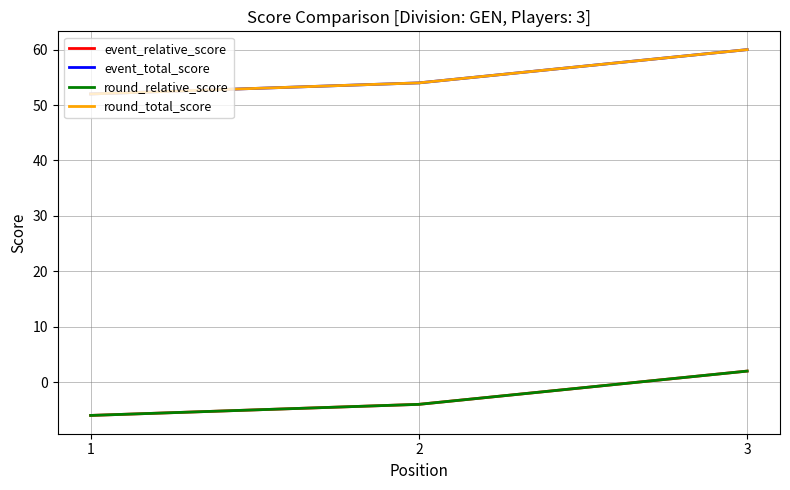

Which series changed the most between 1 and 2?

event_relative_score